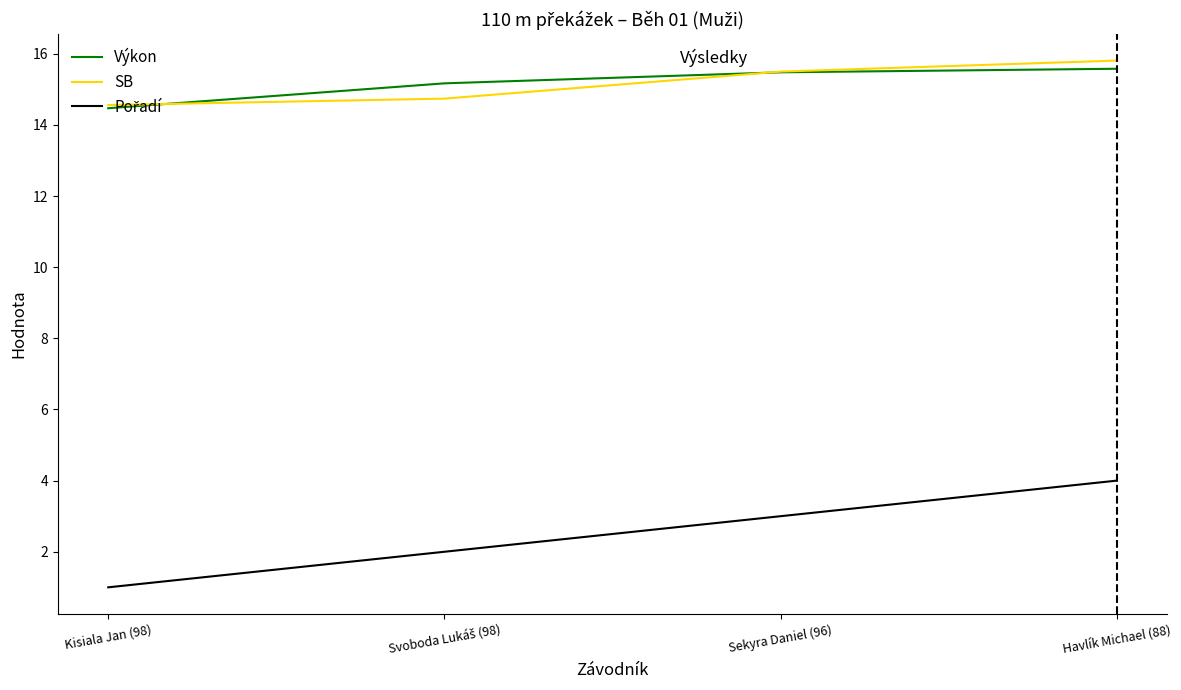

The value of Výkon at Havlík Michael (88) is 15.6. True or false?

True